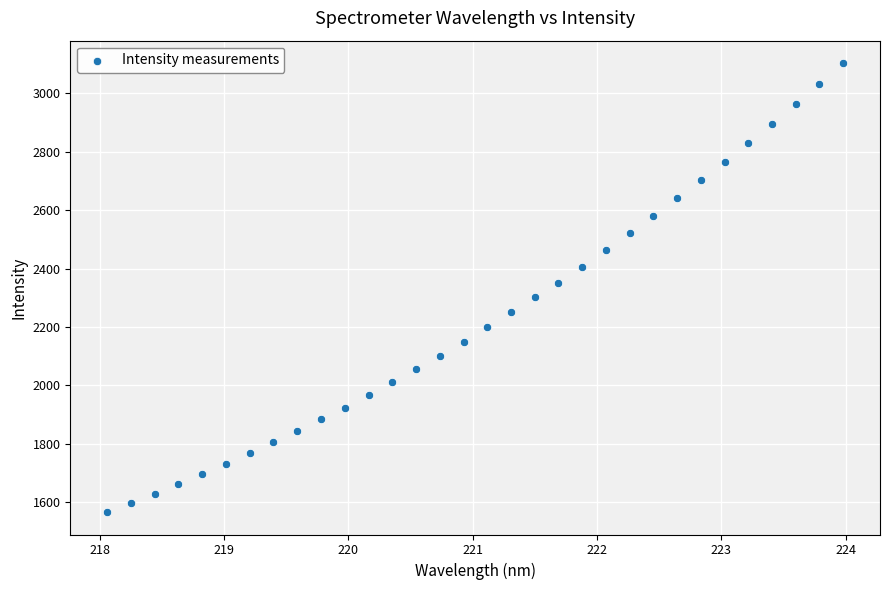

What is the range of X values (max minus min)?

5.9